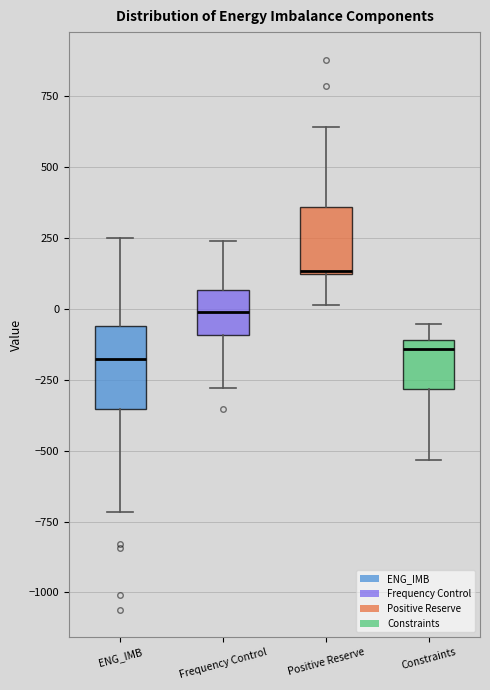

Where is the upper edge of the box for Constraints on the y-axis? The values are not printed on the chart, so give them approximately, as read against the axis.

-100